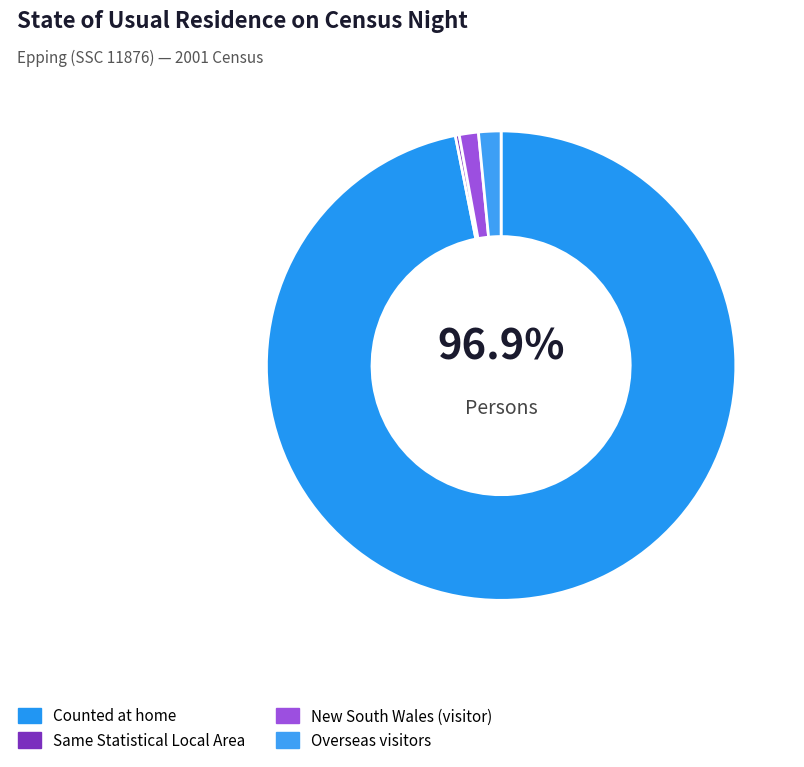

Which slice represents more than half of the pie?

Counted at home